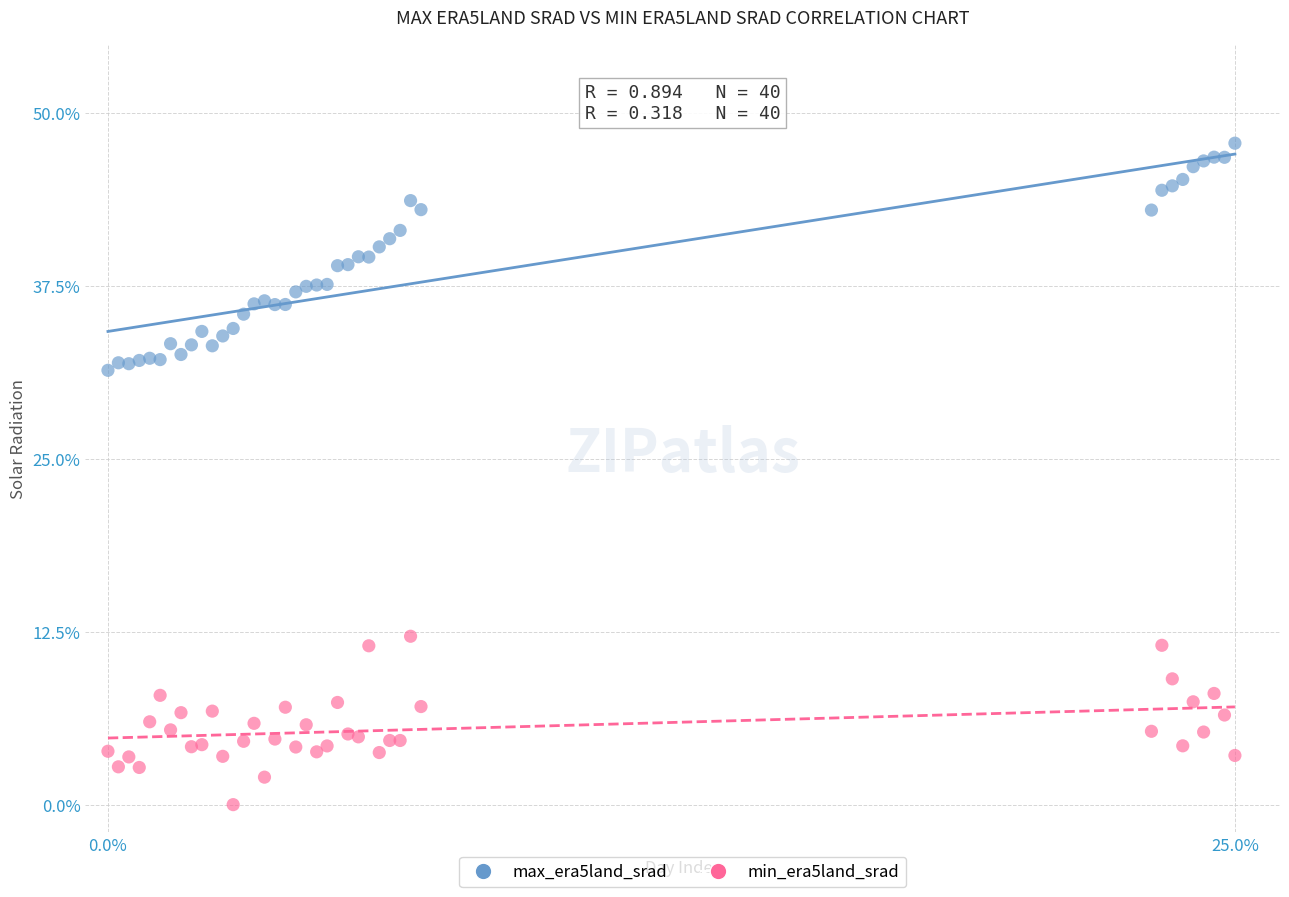

Which series has the widest spread of Y values?

max_era5land_srad